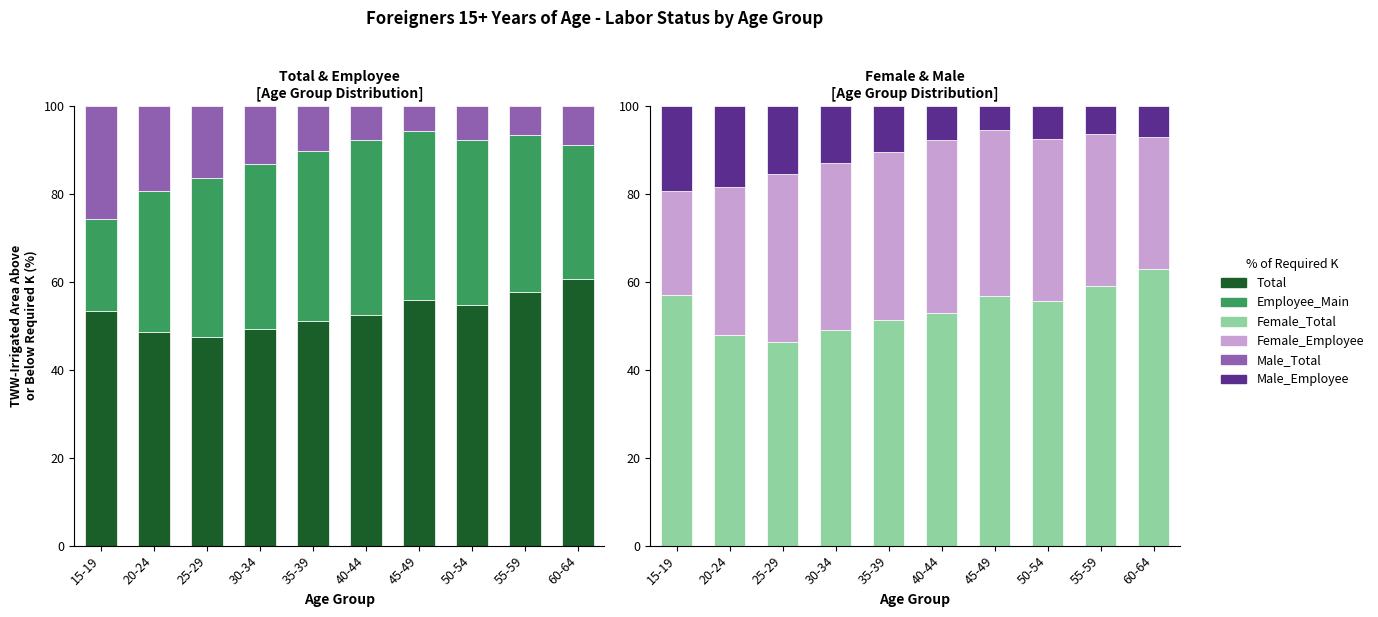

How many bars are there in each group?

6